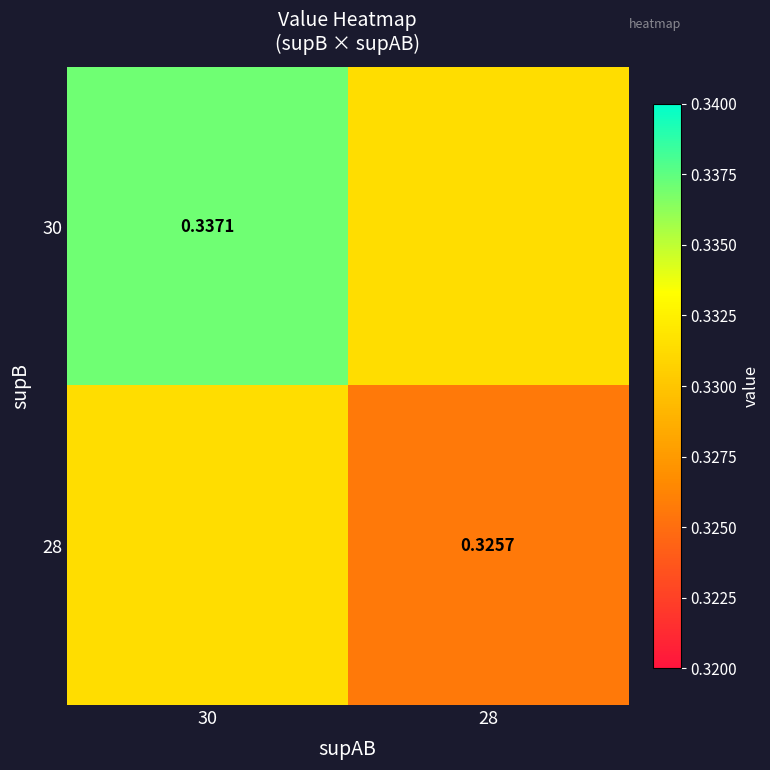

At which category is the sum across all series the highest?

30